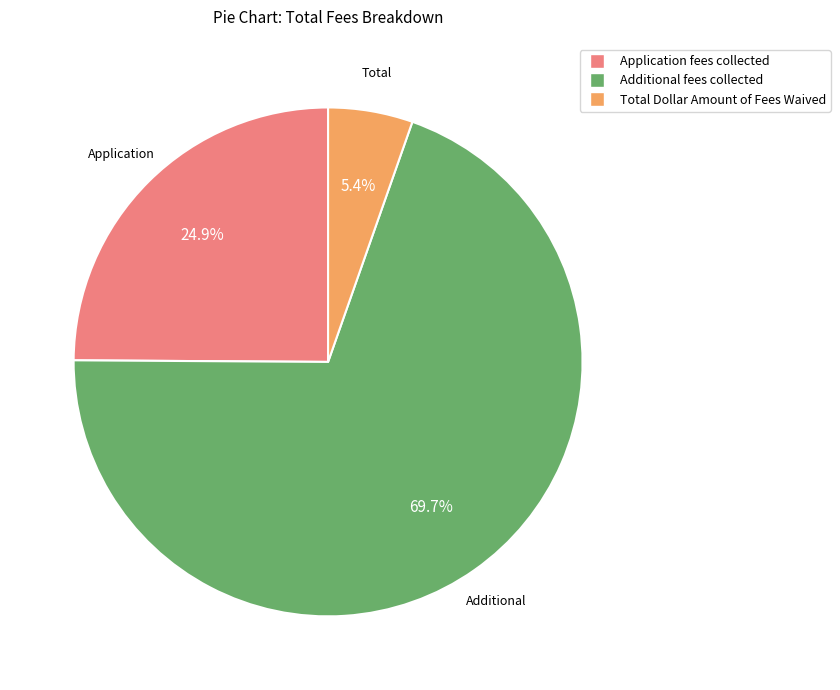

To the nearest percent, what is the combined percentage of Additional fees collected and Application fees collected?

95%